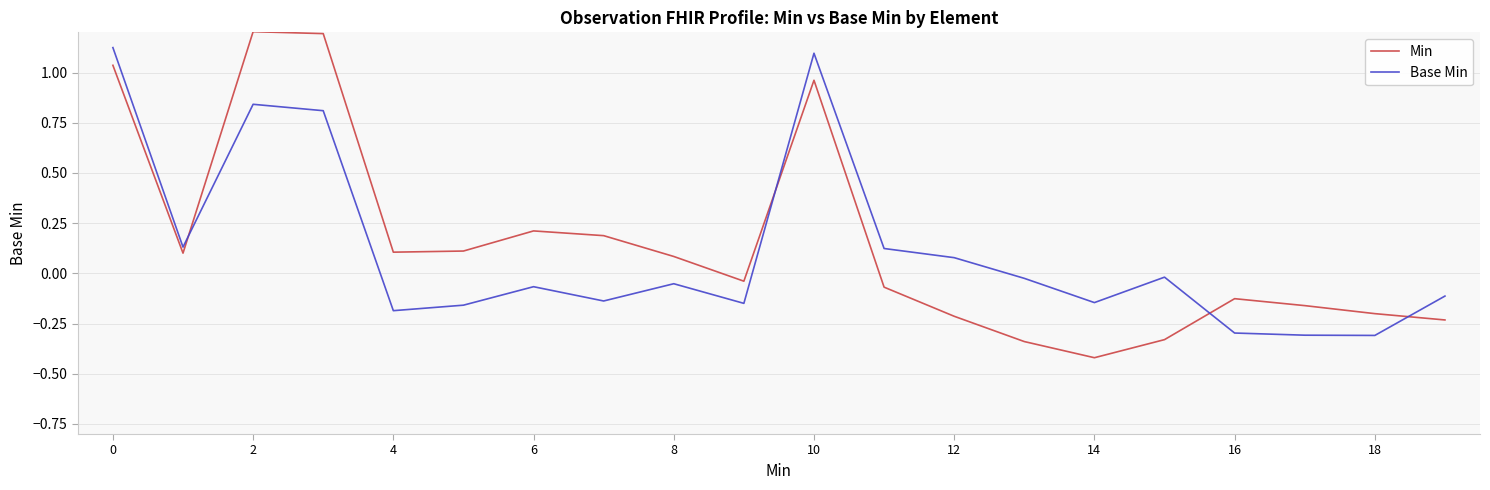

True or false: Base Min and Min intersect in this chart.

True